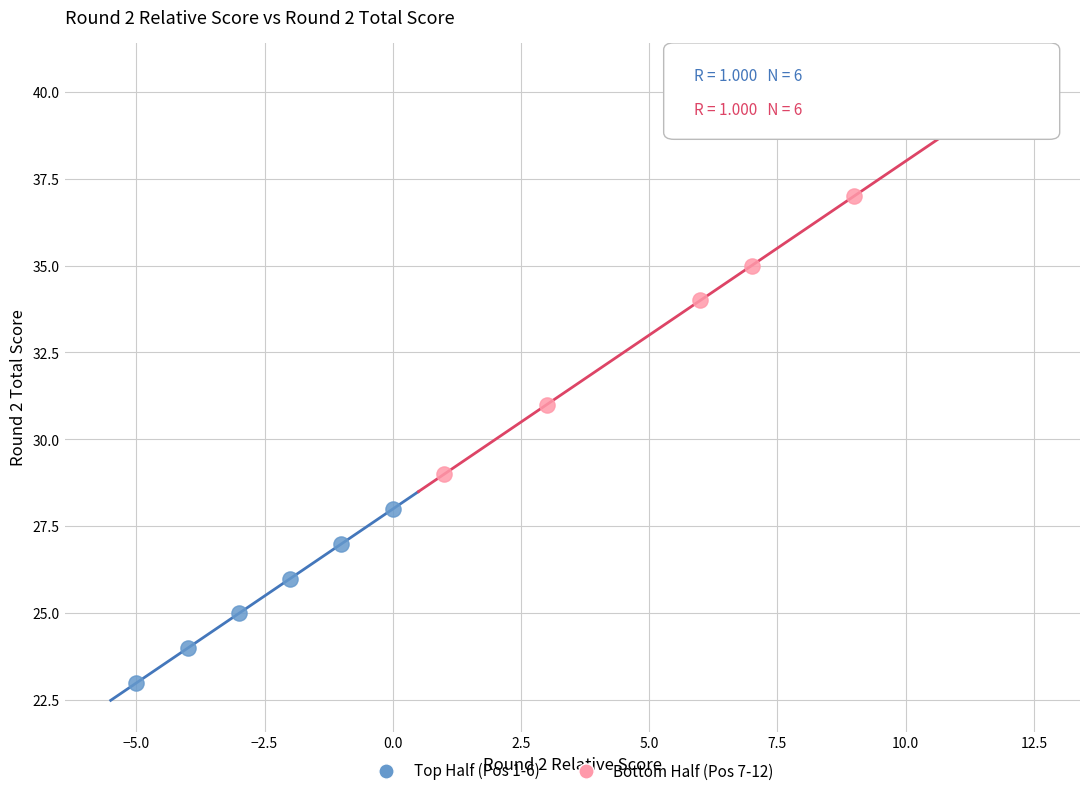

Which series contains the lowest Y value?

Top Half (Pos 1-6)